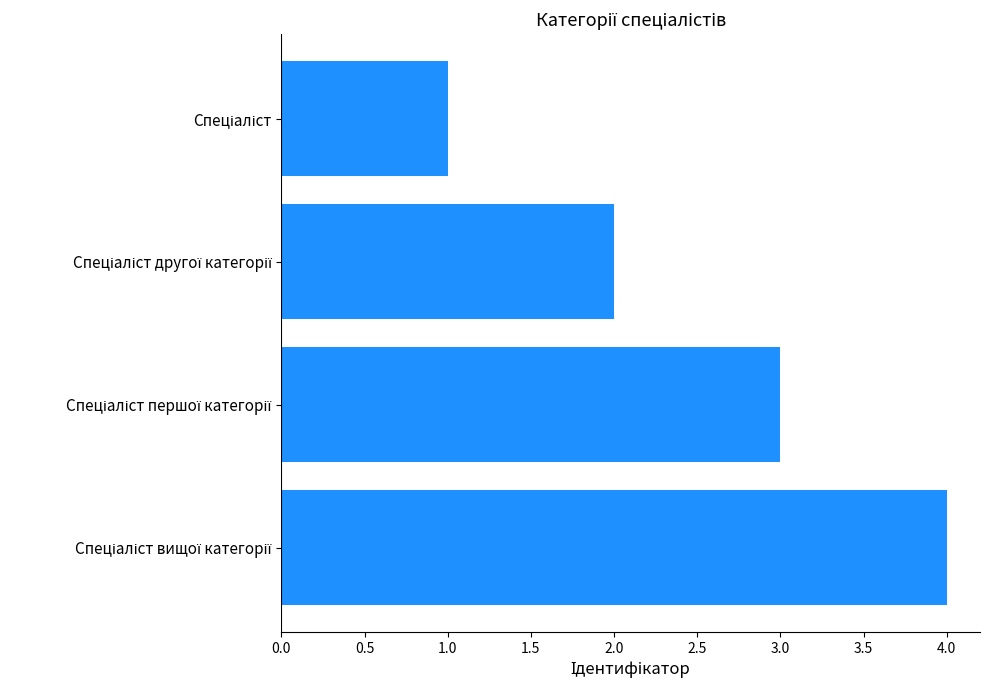

What is the maximum value shown in the chart?

4